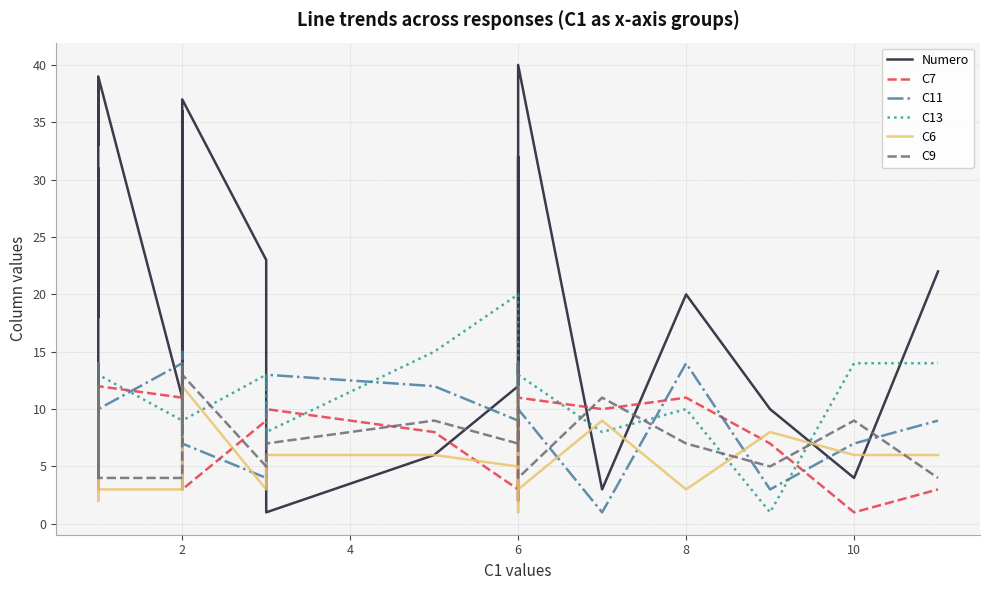

How many series are shown in this chart?

6